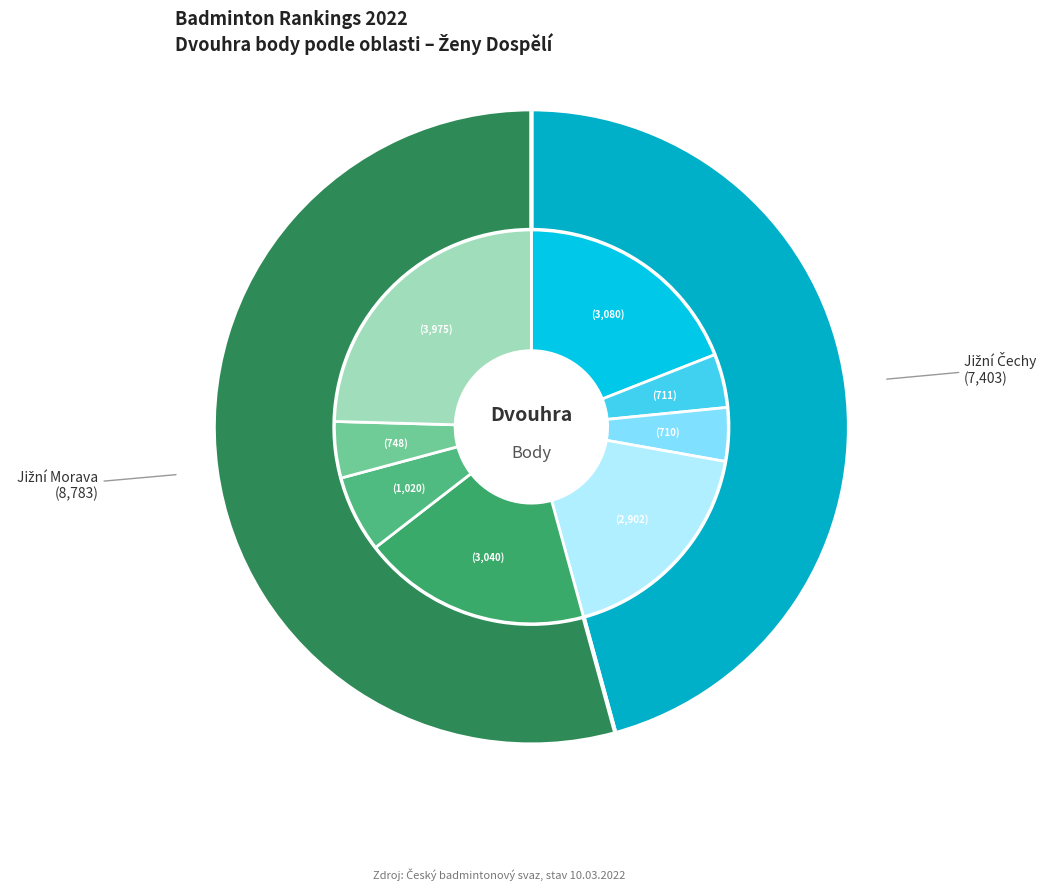

Does any single category account for the majority?

No